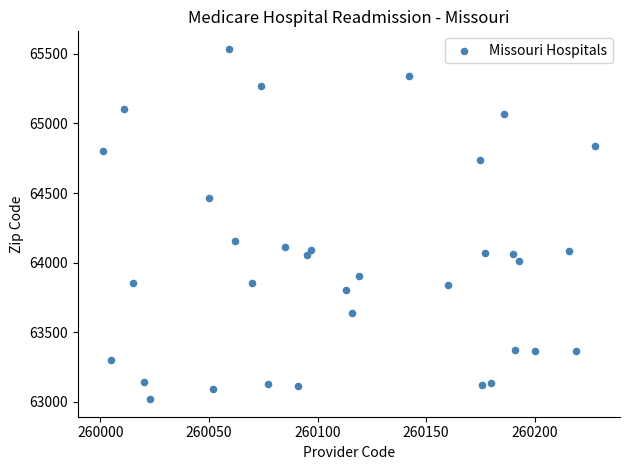

What is the range of Y values (max minus min)?

2517